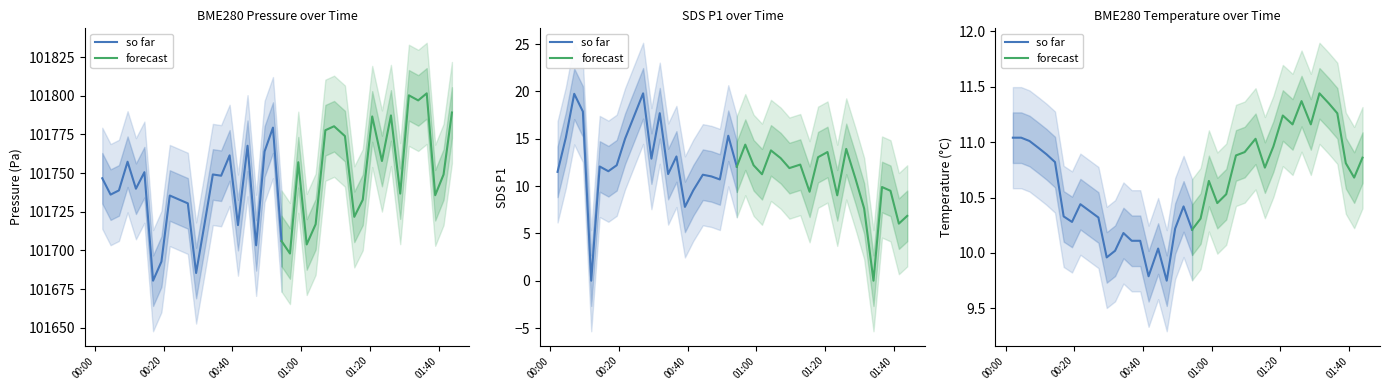

What position from the right is 2022/09/19 00:51:49?

21